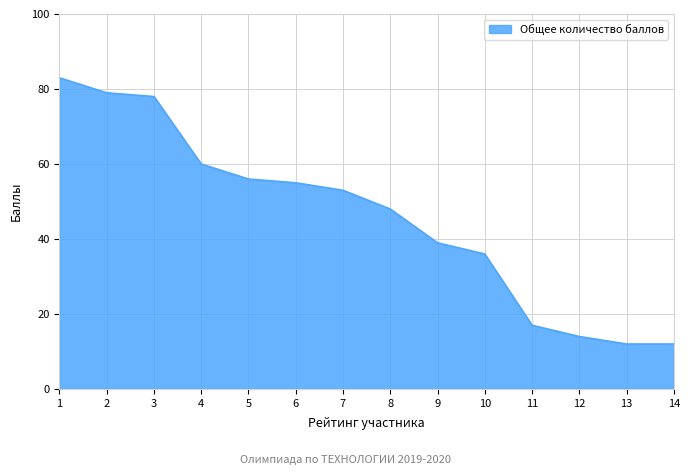

What is the sum of all values?

642